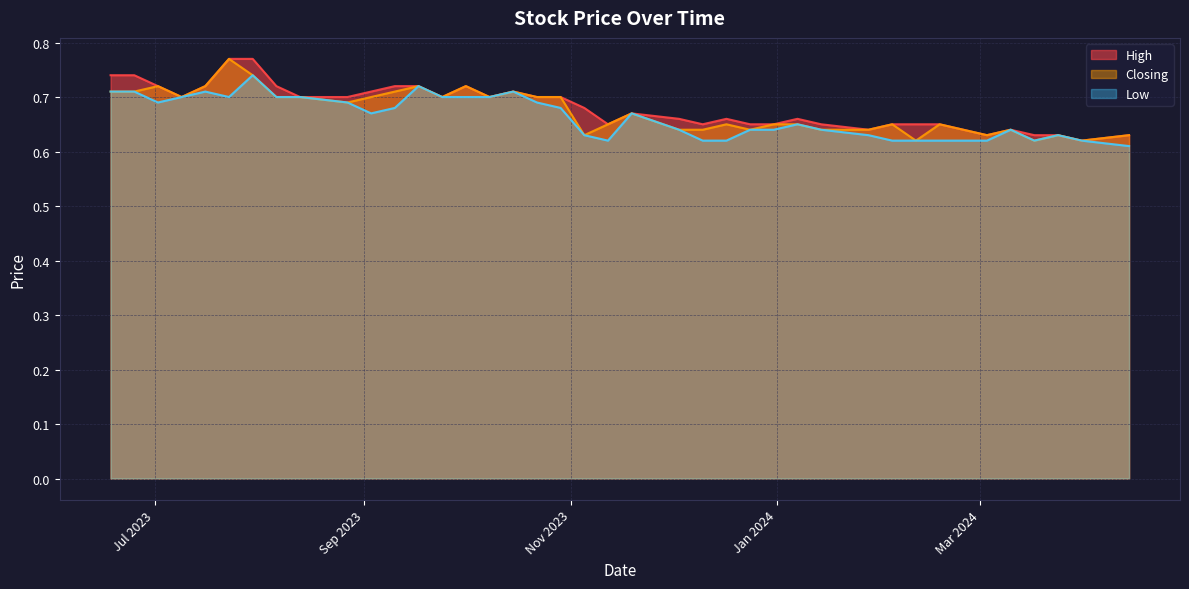

True or false: Closing has a value of 1.0 at 03/09/2023.

False